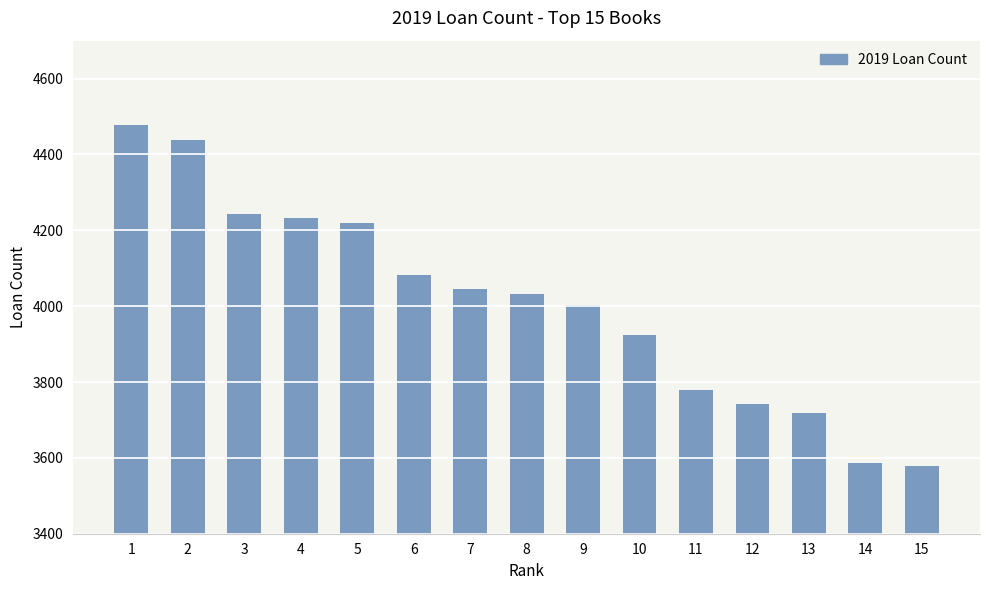

What is the minimum value shown in the chart?

3579